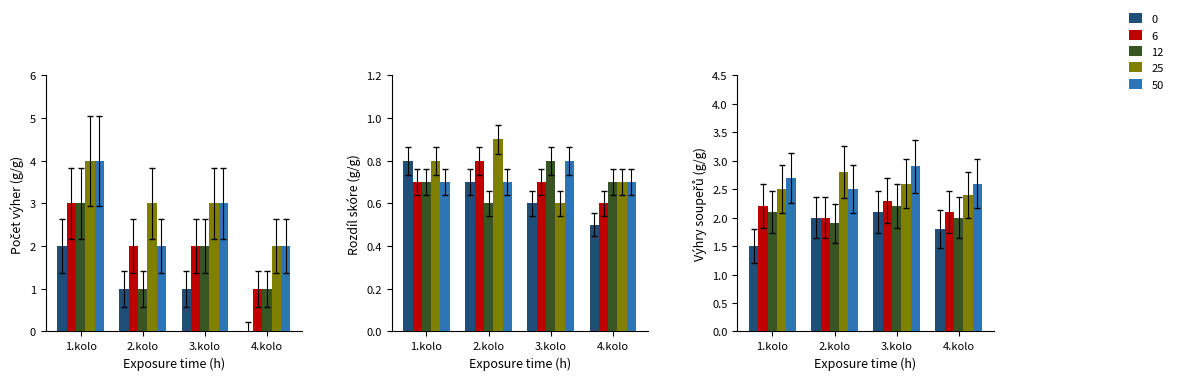

Count the 12 values in the range 0 to 2.

3